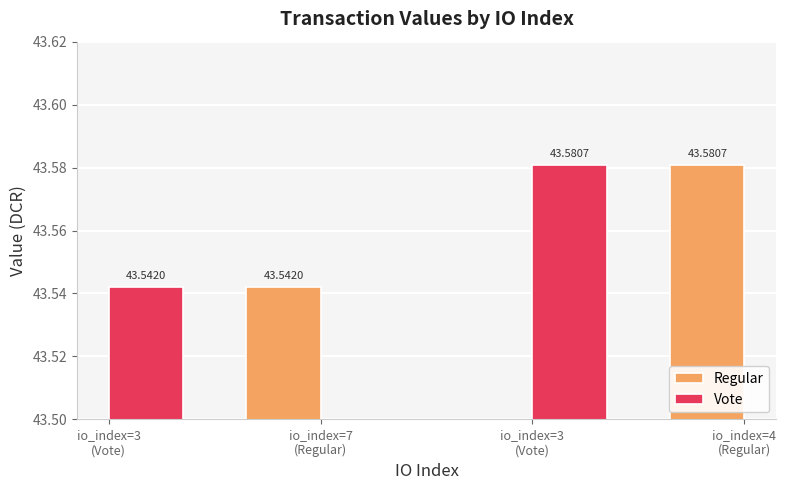

What are all the series names shown in the legend?

Regular, Vote